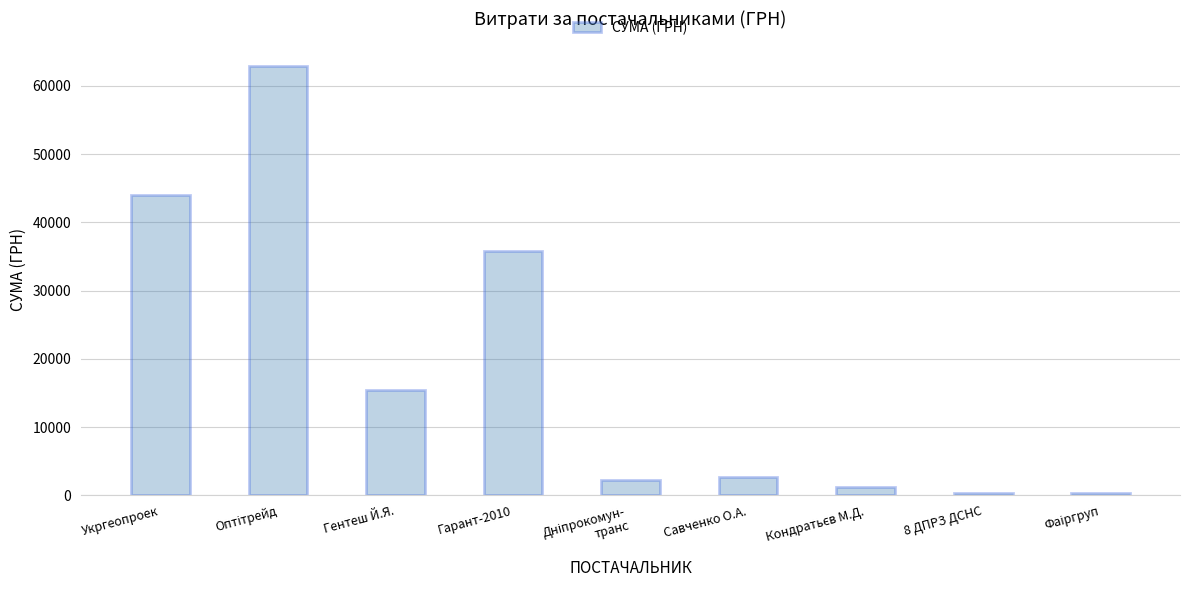

What is the label of the 2nd bar from the right?

8 ДПРЗ ДСНС